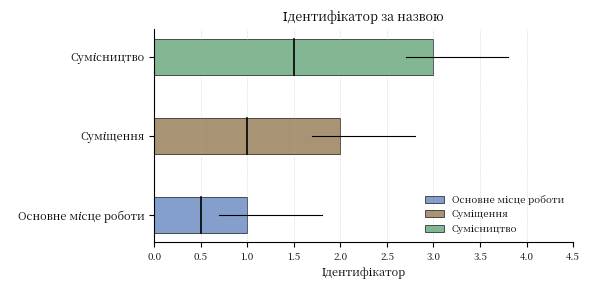

What is the label of the 3rd bar from the left?

Сумісництво